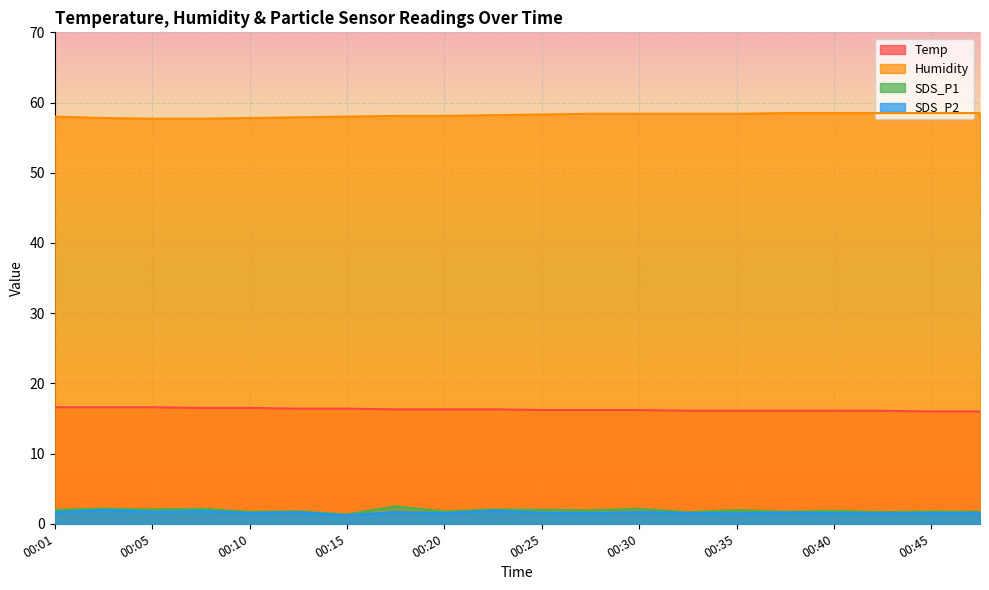

How many values in the Humidity series exceed 58?

13